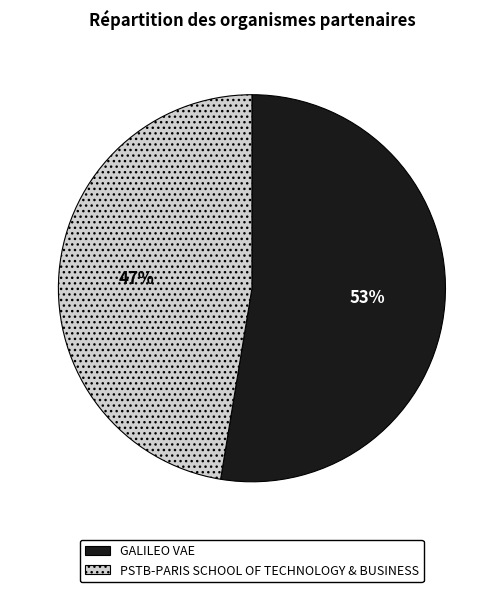

Does GALILEO VAE represent more than half of the total?

Yes